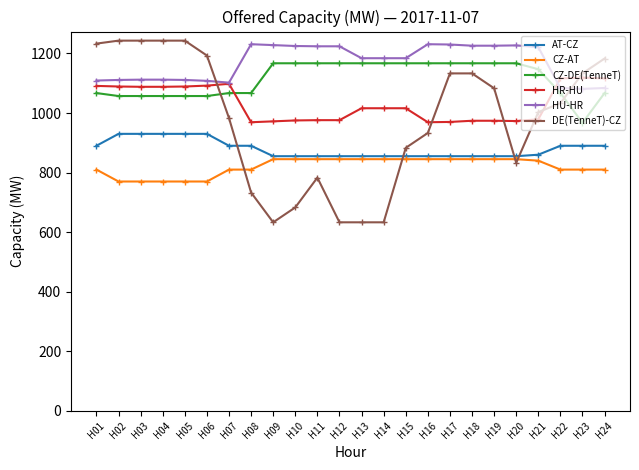

How many series are shown in this chart?

6